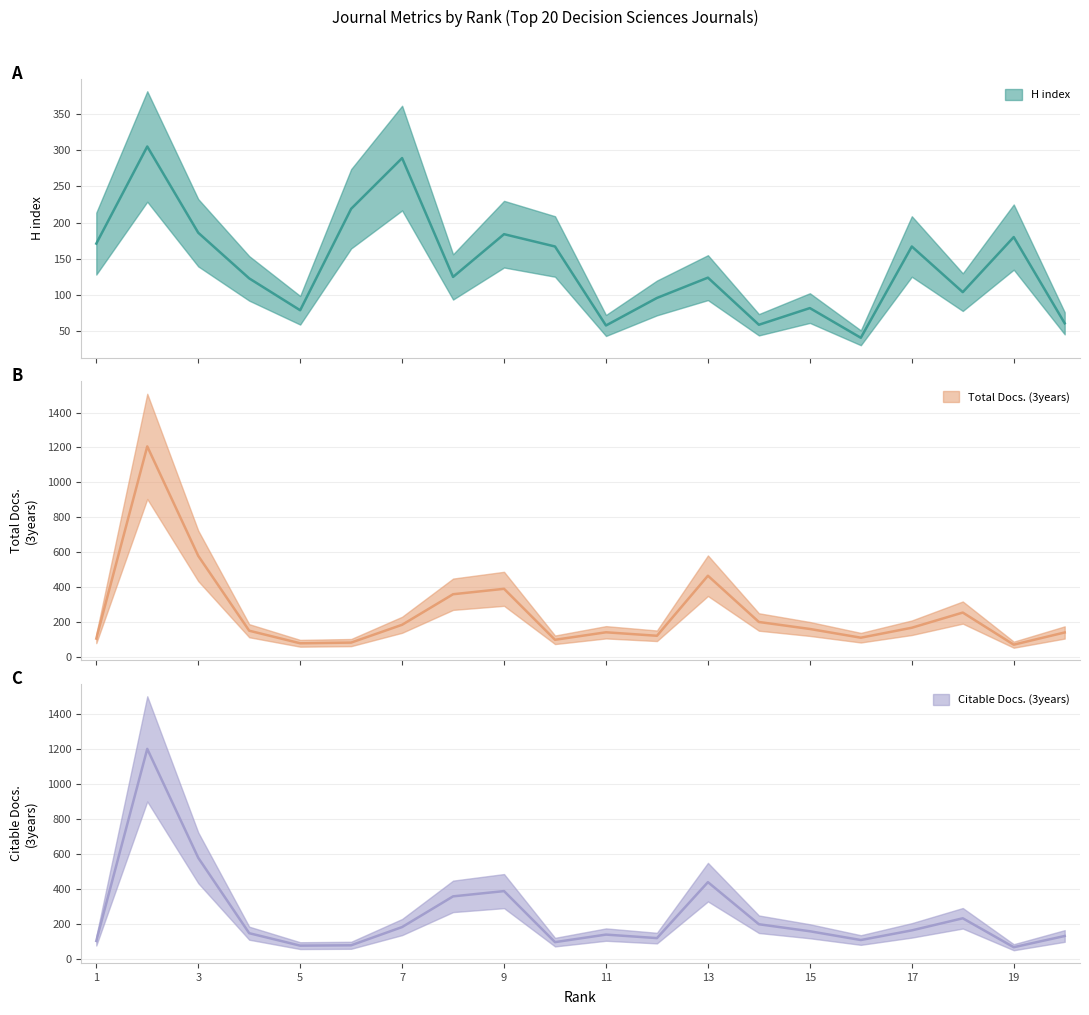

How many lines are shown in the chart?

3